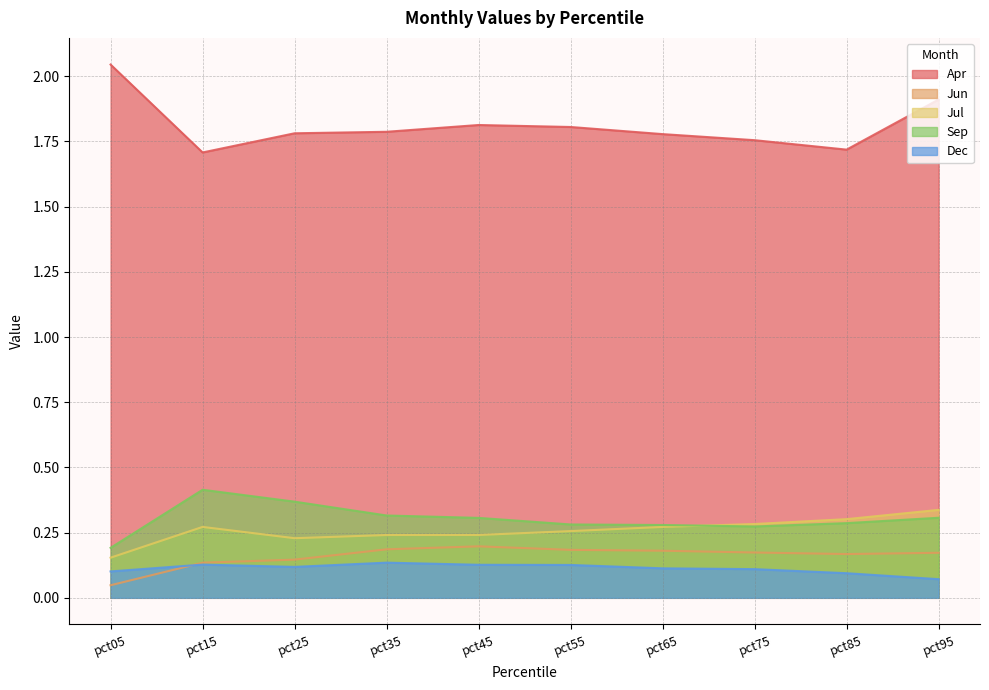

What is the sum of all Apr values?

18.1